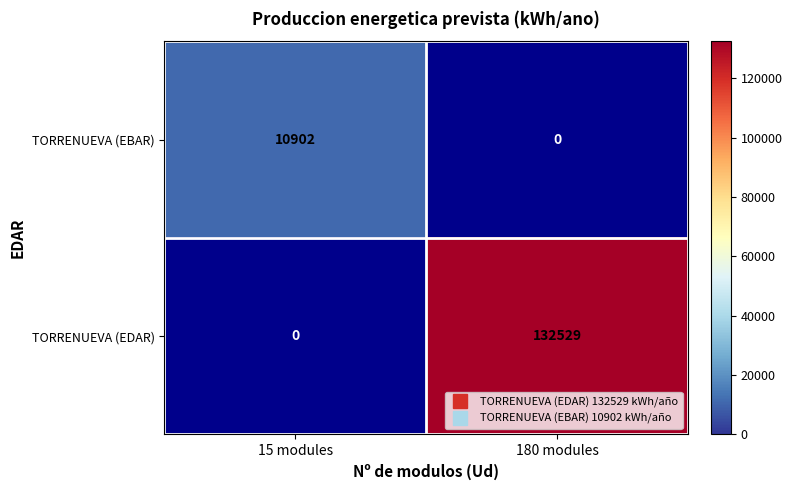

Rank the series by their average value, from lowest to highest.

TORRENUEVA (EBAR), TORRENUEVA (EDAR)